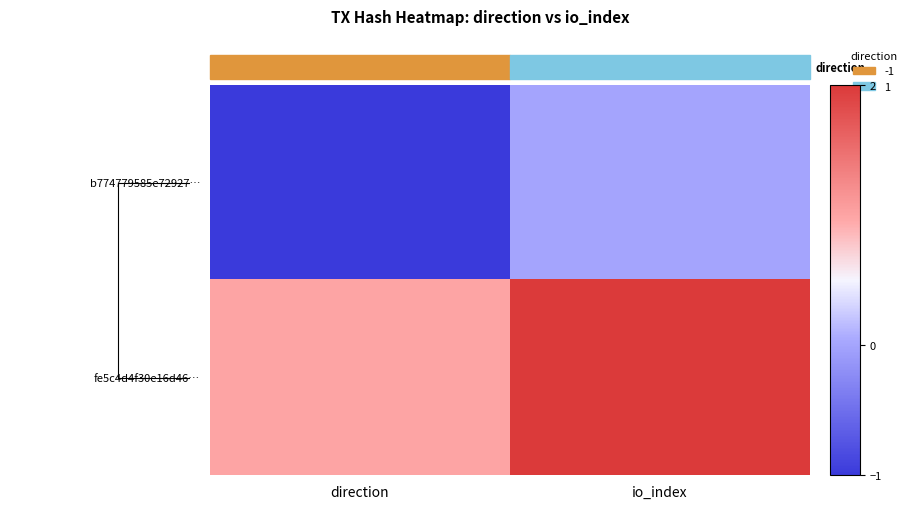

What is the maximum value shown in the chart?

2